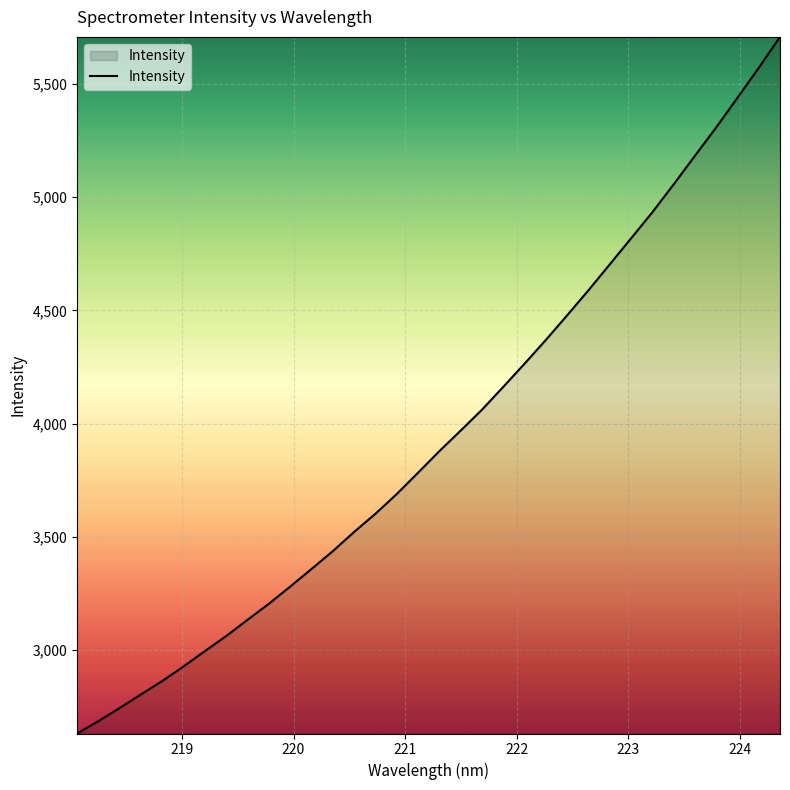

What is the difference between the maximum and minimum values?

3075.2